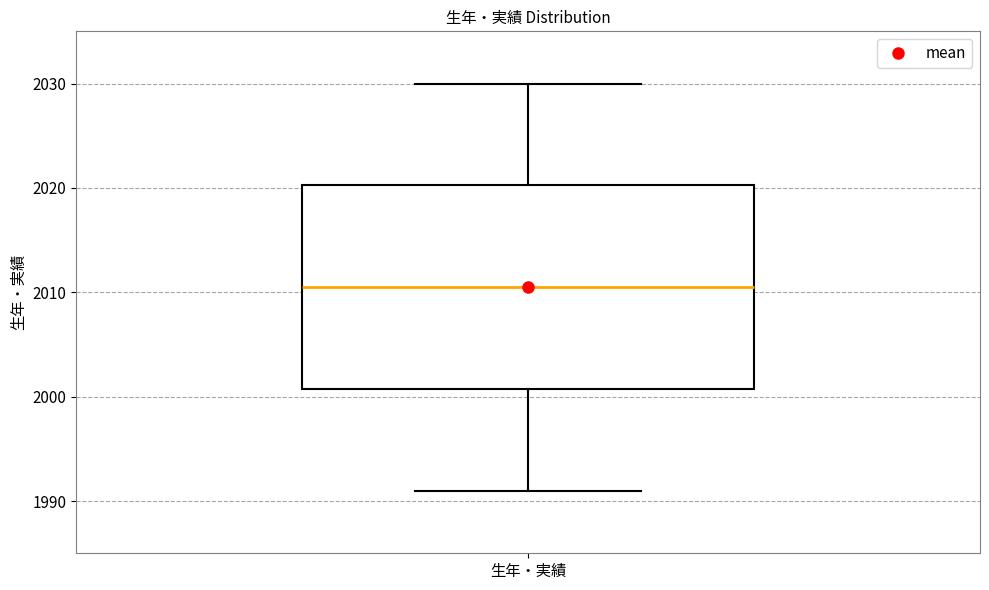

Transcribe this box plot: give where the median line is, the range the box spans, and where the two whiskers end, as read against the y-axis. The values are not printed on the chart, so give them approximately, as read against the axis.

median 2011, box 2001 to 2020, whiskers 1991 to 2030